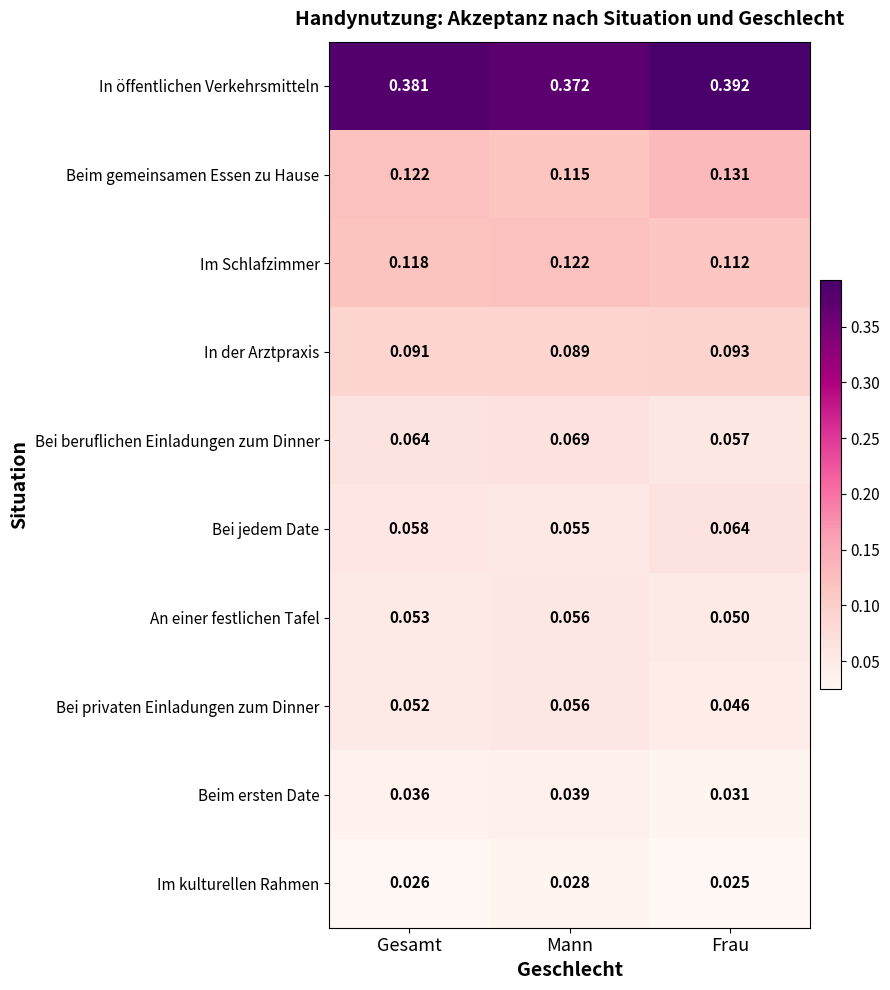

Rank the series at Gesamt from highest to lowest value.

In öffentlichen Verkehrsmitteln, Beim gemeinsamen Essen zu Hause, Im Schlafzimmer, In der Arztpraxis, Bei beruflichen Einladungen zum Dinner, Bei jedem Date, An einer festlichen Tafel, Bei privaten Einladungen zum Dinner, Beim ersten Date, Im kulturellen Rahmen